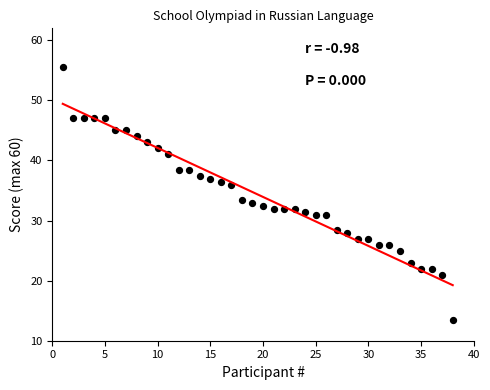

What is the range of Y values (max minus min)?

42.0